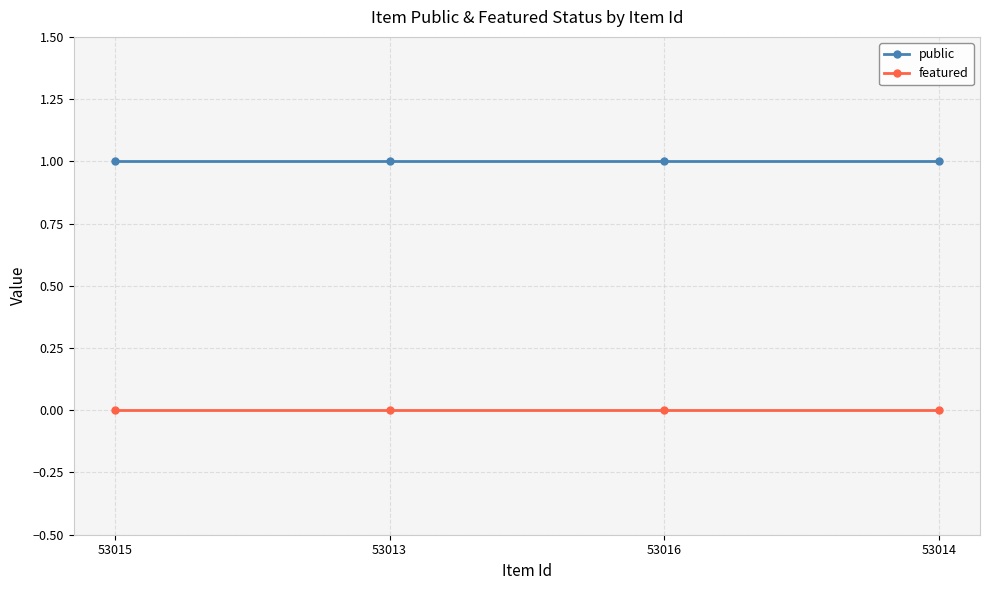

Rank the series by their average value, from lowest to highest.

featured, public